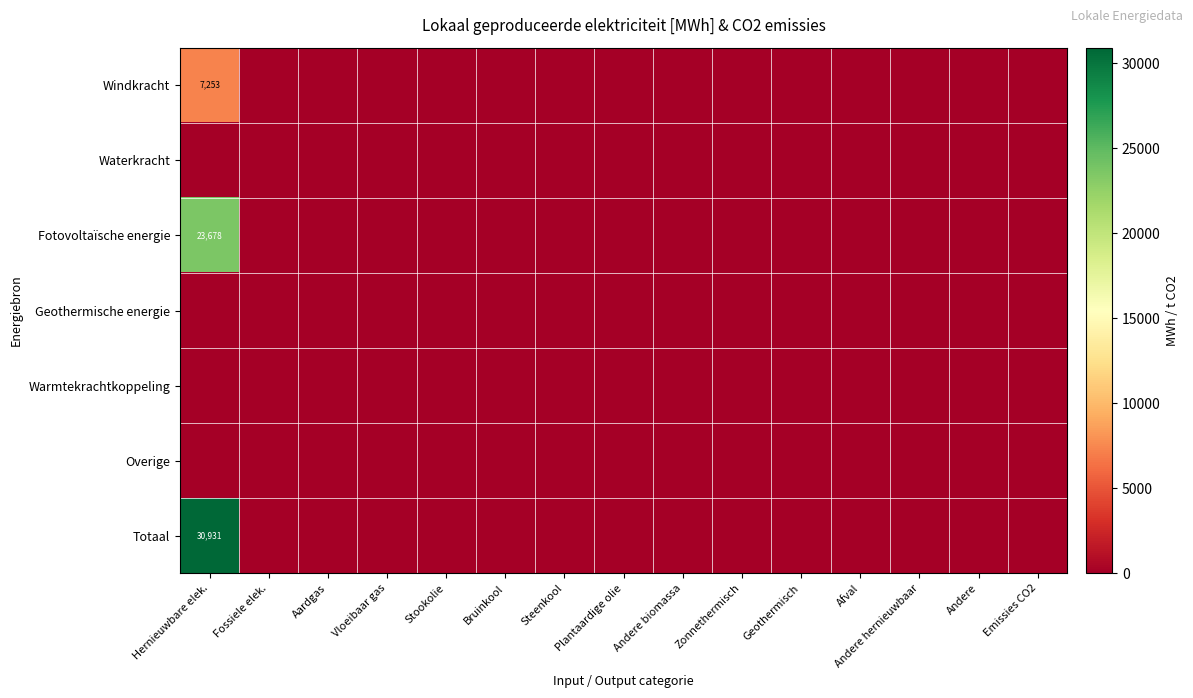

At which label is Windkracht closest to 3626?

Fossiele elek.